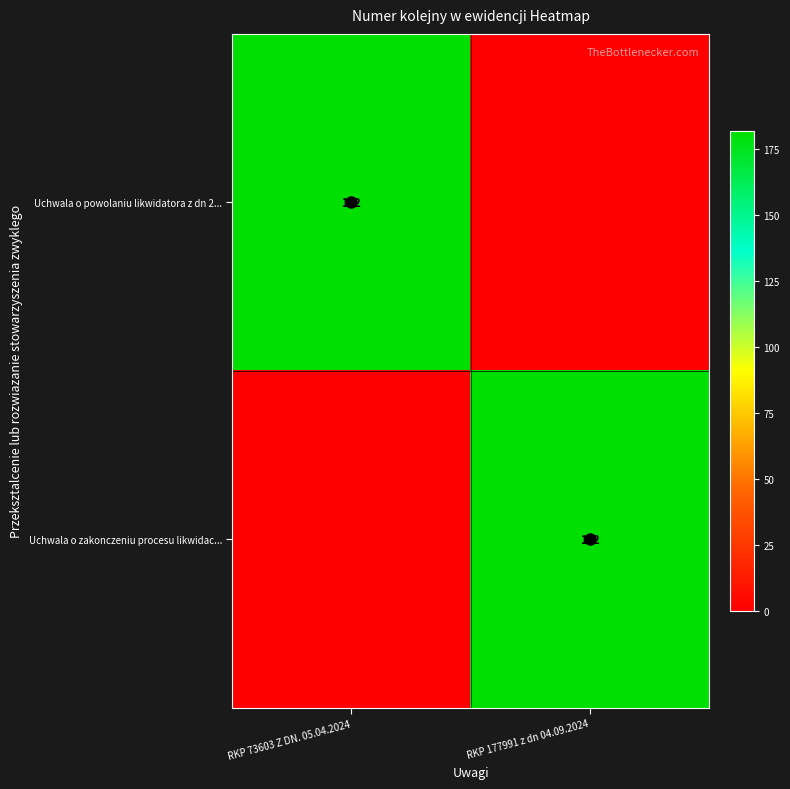

The value of Uchwala o powolaniu likwidatora z dn 2... at RKP 73603 Z DN. 05.04.2024 is 182. True or false?

True